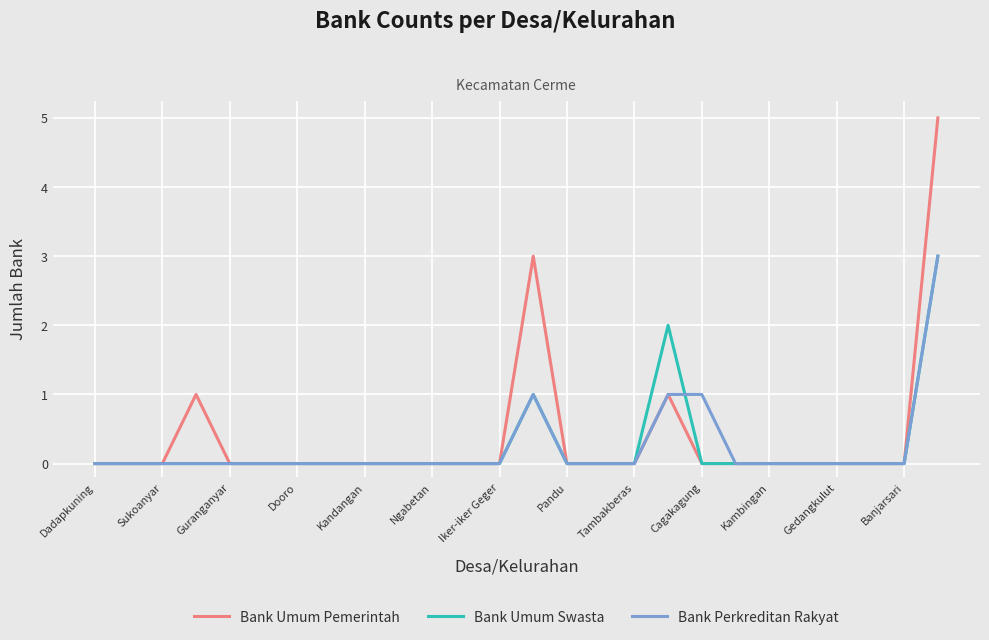

What is the greatest value displayed?

5